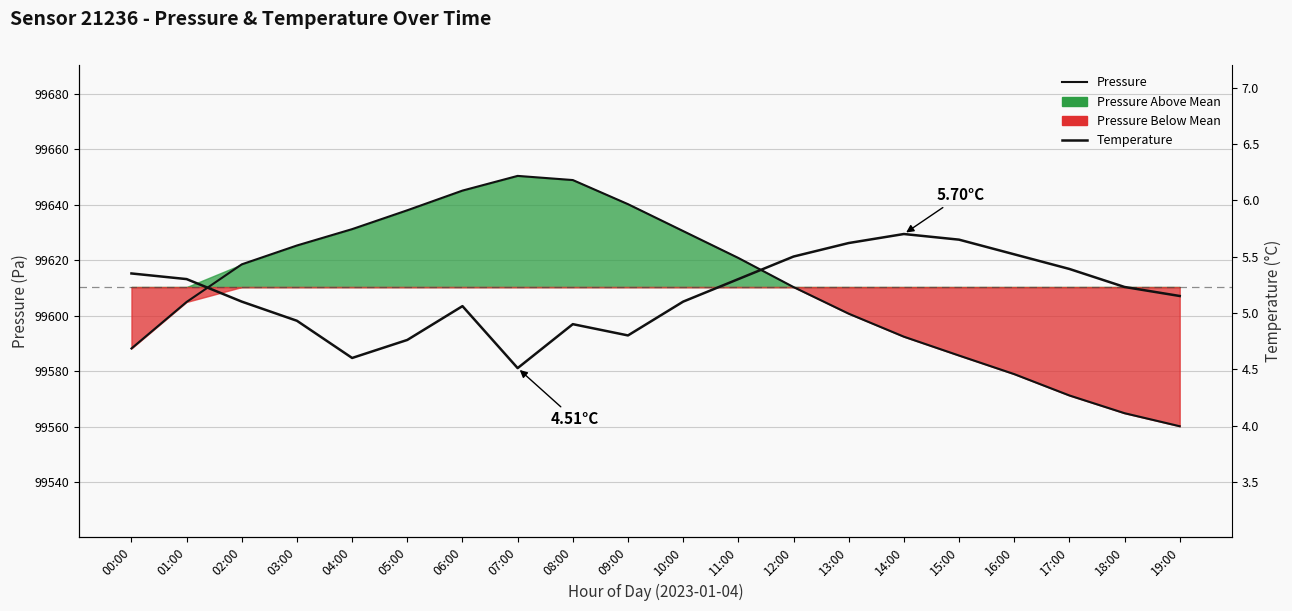

What position from the right is 10:00?

10